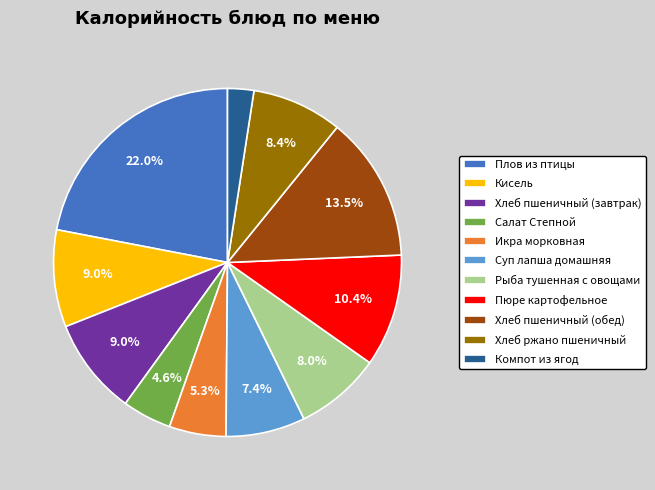

True or false: Икра морковная accounts for 5% of the total.

True